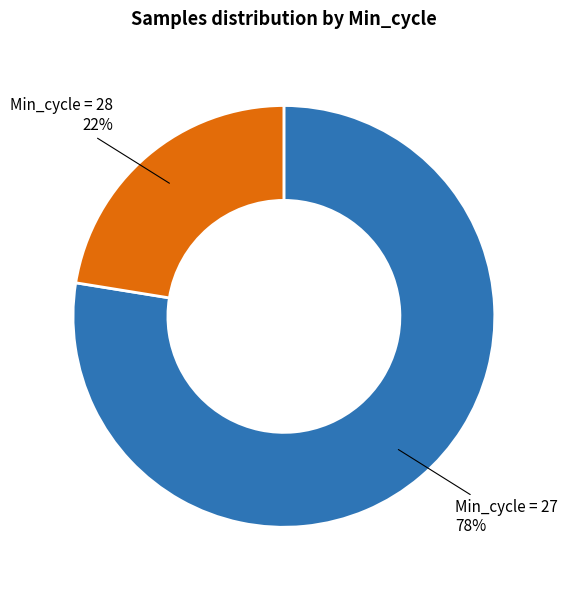

Do Min_cycle = 27 and Min_cycle = 28 together represent more than half of the pie?

Yes